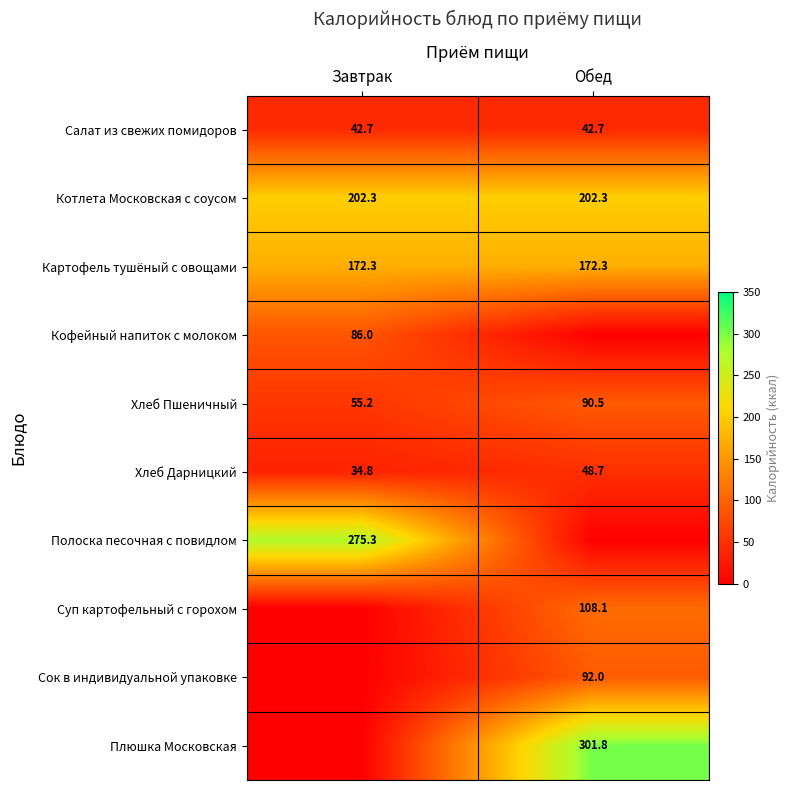

The Картофель тушёный с овощами series shows 102.2 at Завтрак. True or false?

False